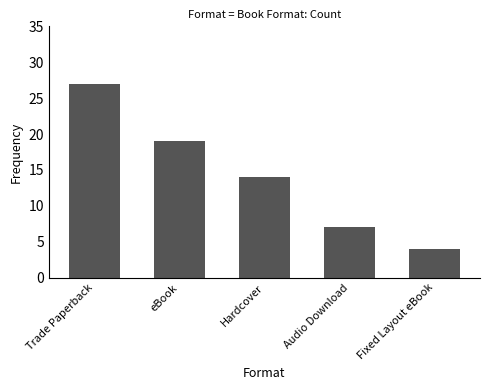

How many bars are there in total?

5